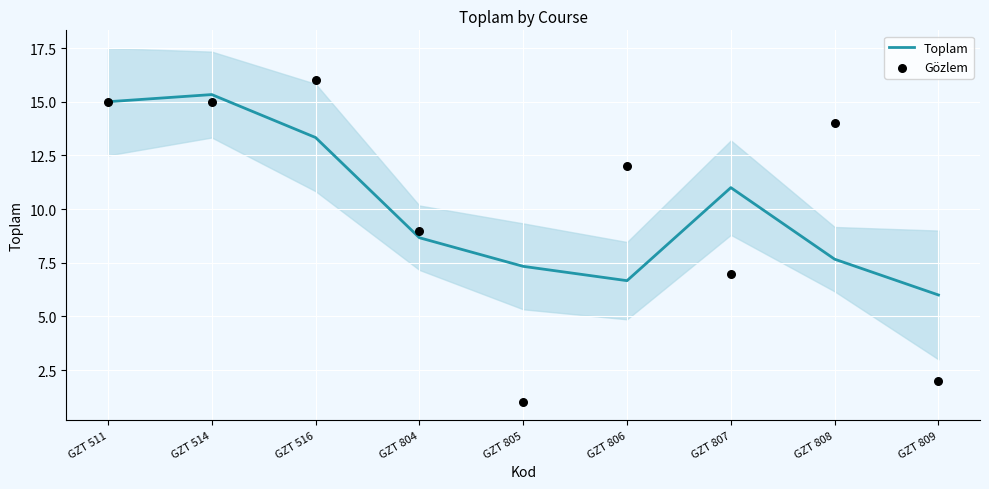

Is the value of Toplam at GZT 805 greater than the value of Gözlem at GZT 808?

No